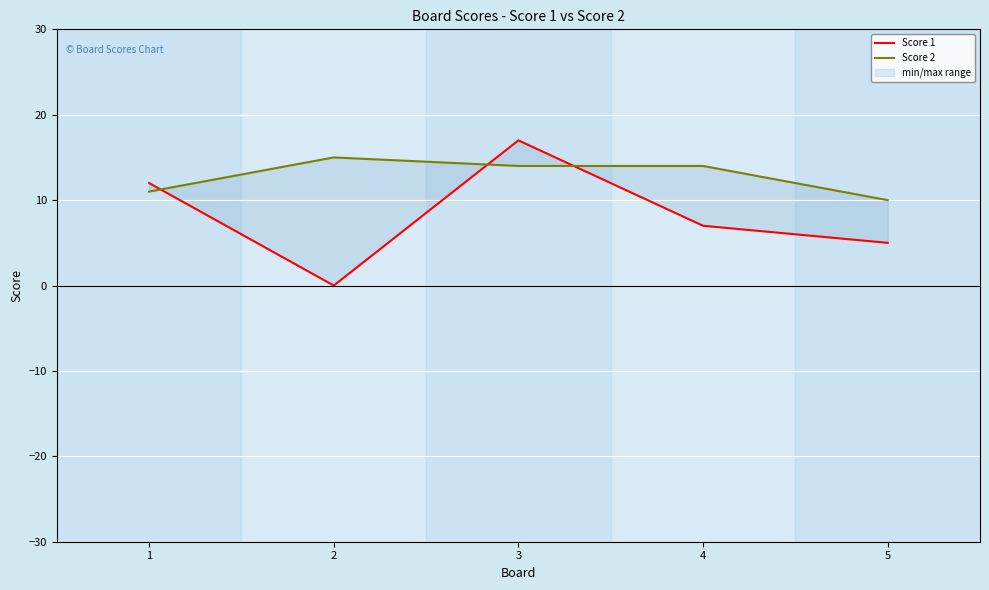

Is the value of Score 2 at 3 greater than the value of Score 1 at 1?

Yes